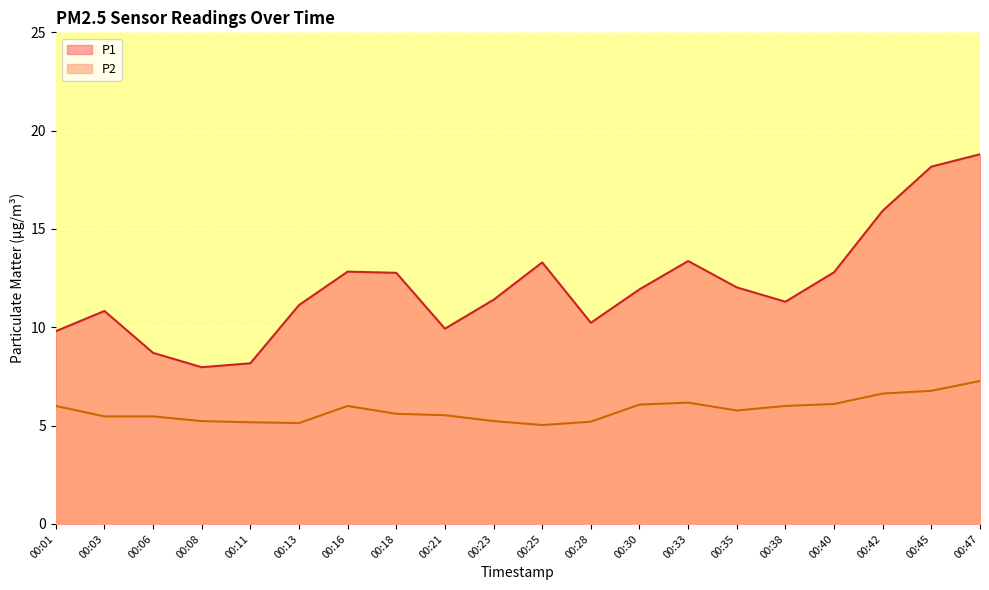

Between 00:33 and 00:25, which is larger?

00:33